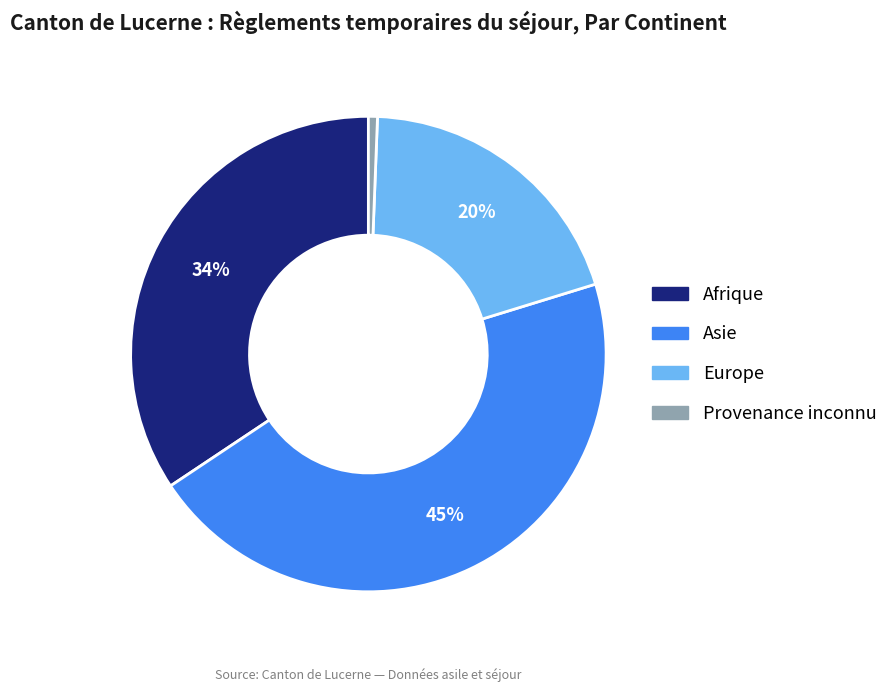

Count the number of slices in the pie.

4